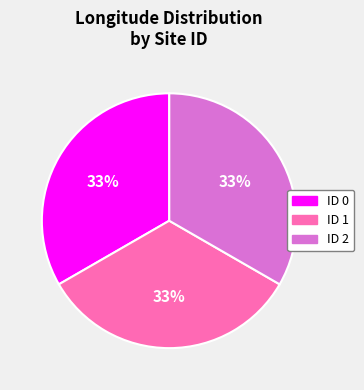

To the nearest percent, what is the average slice percentage?

33%